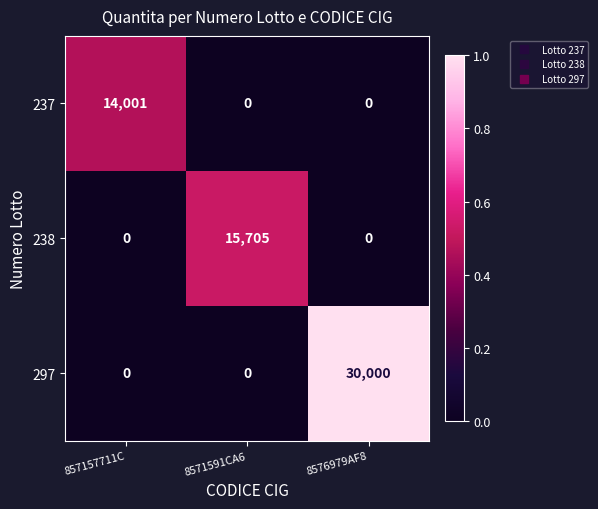

Which series has the largest total across all categories?

297